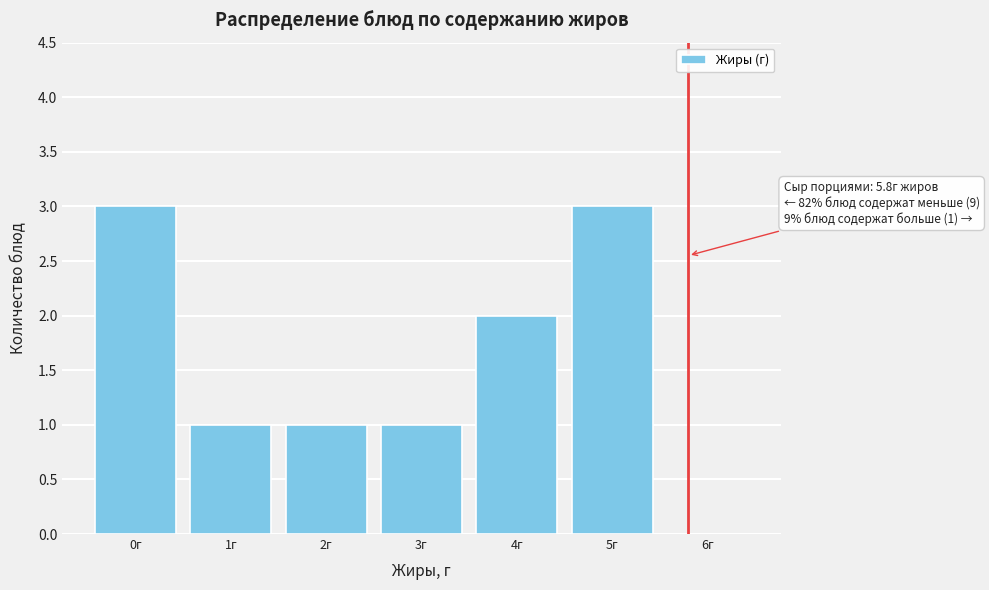

Reading right to left, extract all data points from this chart.

6г=0	5г=3	4г=2	3г=1	2г=1	1г=1	0г=3